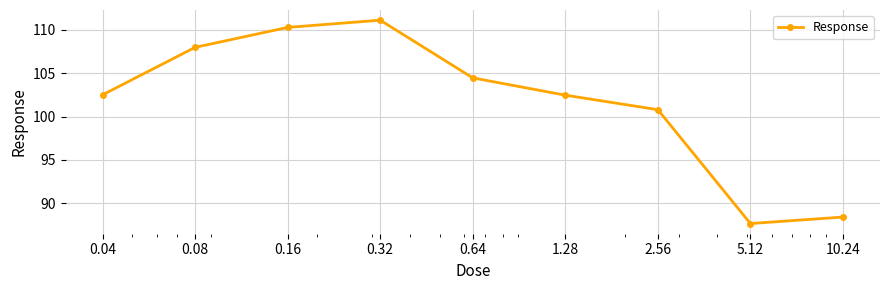

What is the minimum value shown in the chart?

87.7